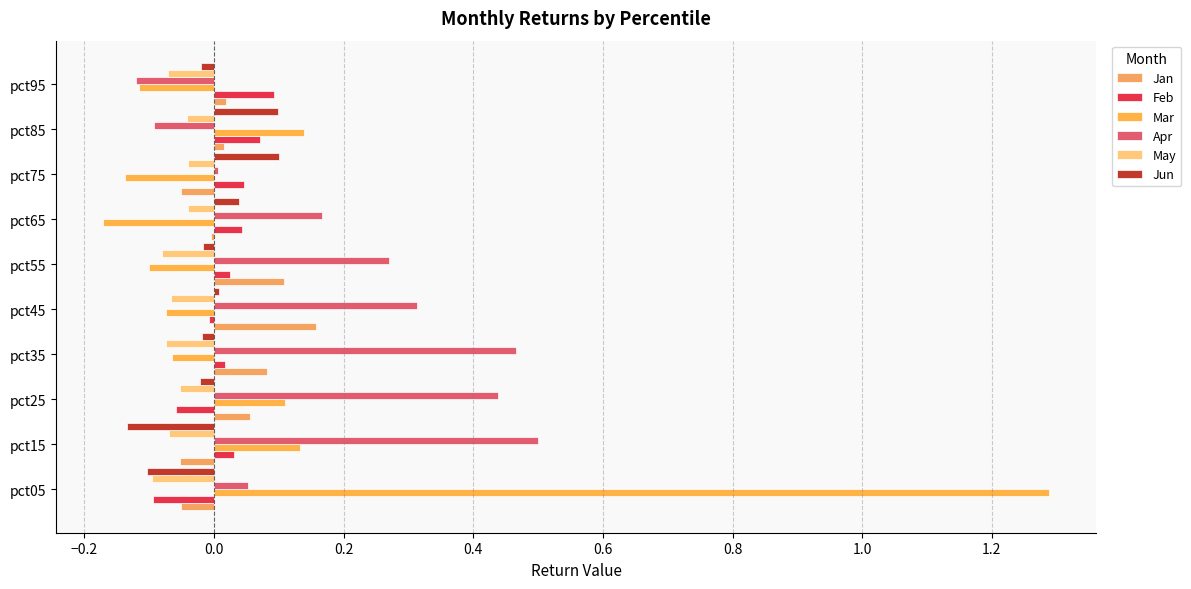

Reading left to right, extract all data points from this chart.

Jan: -0.1	-0.1	0.1	0.1	0.2	0.1	-0.0	-0.1	0.0	0.0
Feb: -0.1	0.0	-0.1	0.0	-0.0	0.0	0.0	0.0	0.1	0.1
Mar: 1.3	0.1	0.1	-0.1	-0.1	-0.1	-0.2	-0.1	0.1	-0.1
Apr: 0.1	0.5	0.4	0.5	0.3	0.3	0.2	0.0	-0.1	-0.1
May: -0.1	-0.1	-0.1	-0.1	-0.1	-0.1	-0.0	-0.0	-0.0	-0.1
Jun: -0.1	-0.1	-0.0	-0.0	0.0	-0.0	0.0	0.1	0.1	-0.0